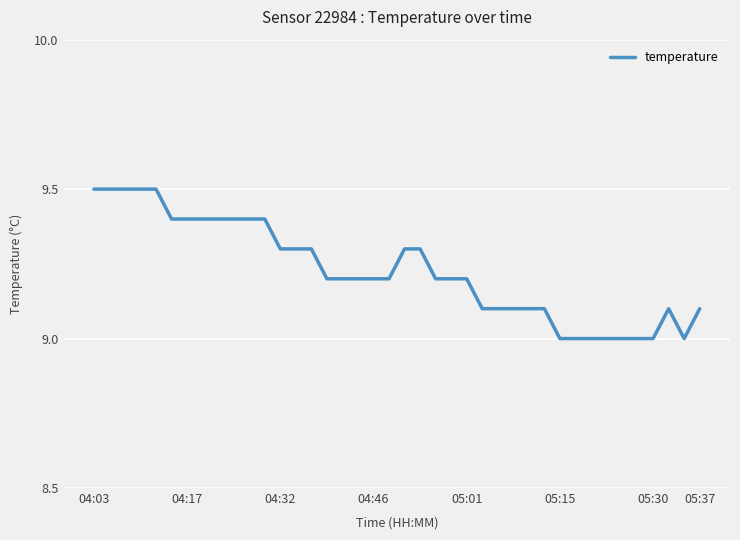

What is the greatest value displayed?

9.5